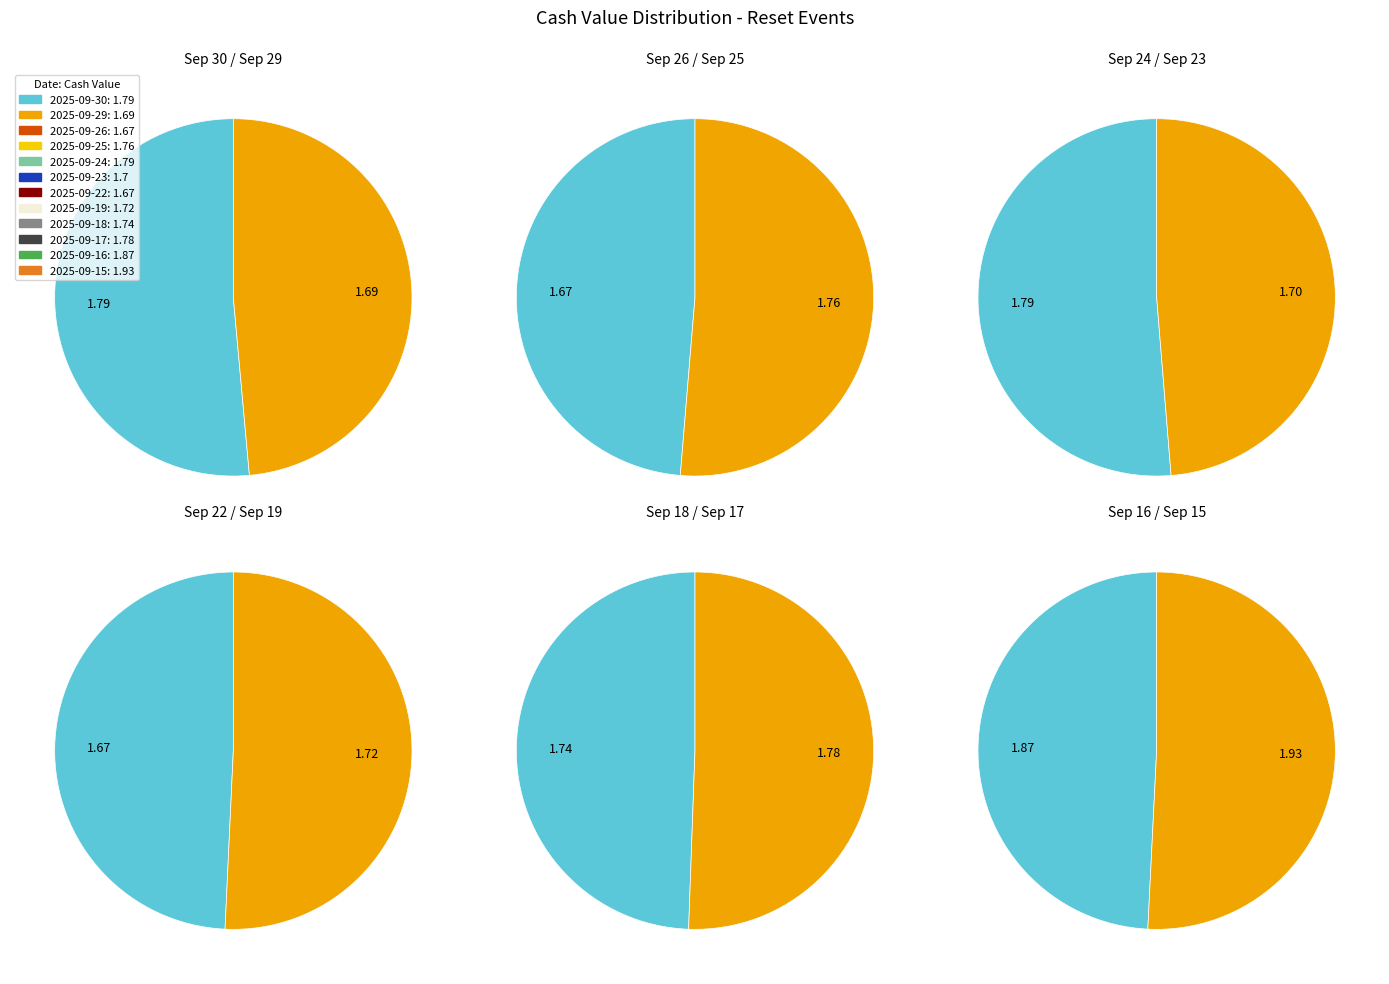

Which slice is the smallest?

2025-09-26